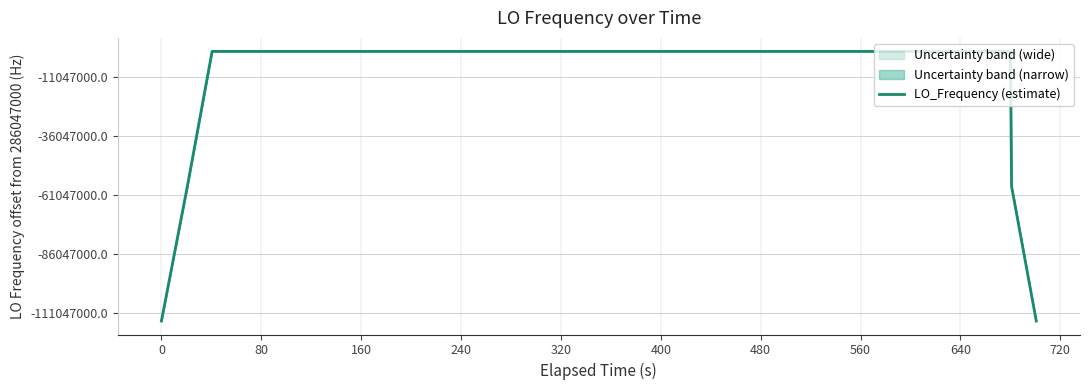

How many categories are shown in the chart?

40